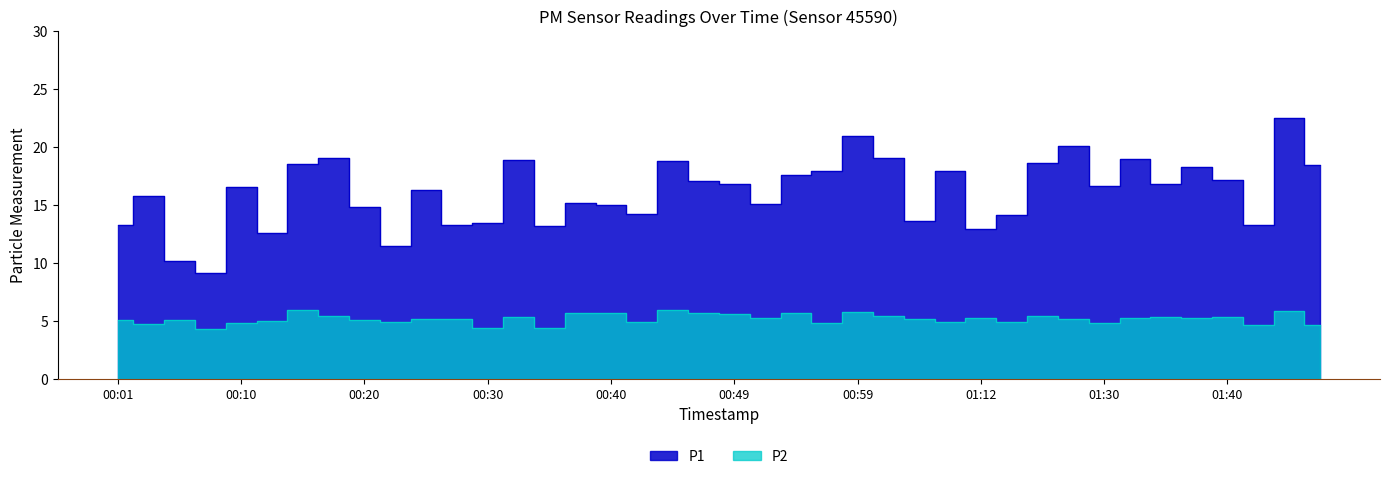

What is the sum of all P2 values?

206.2